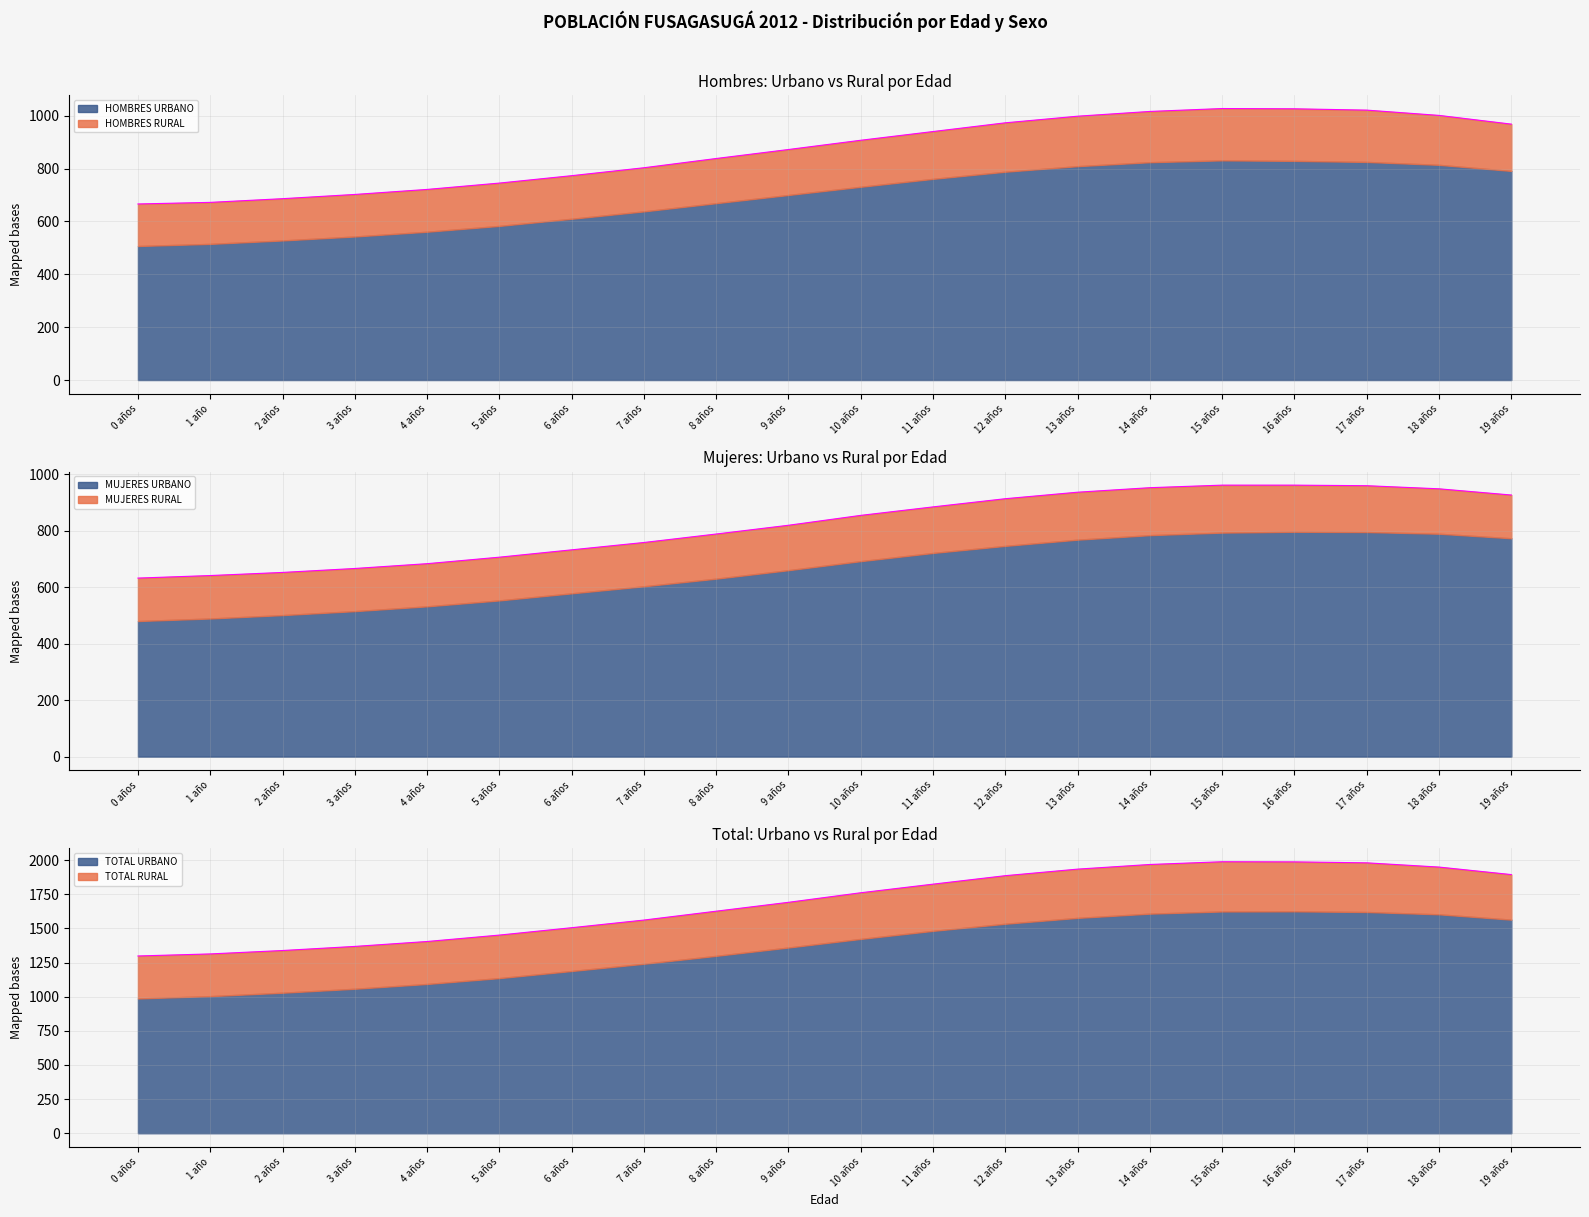

What is the label of the 12th point from the left?

11 años